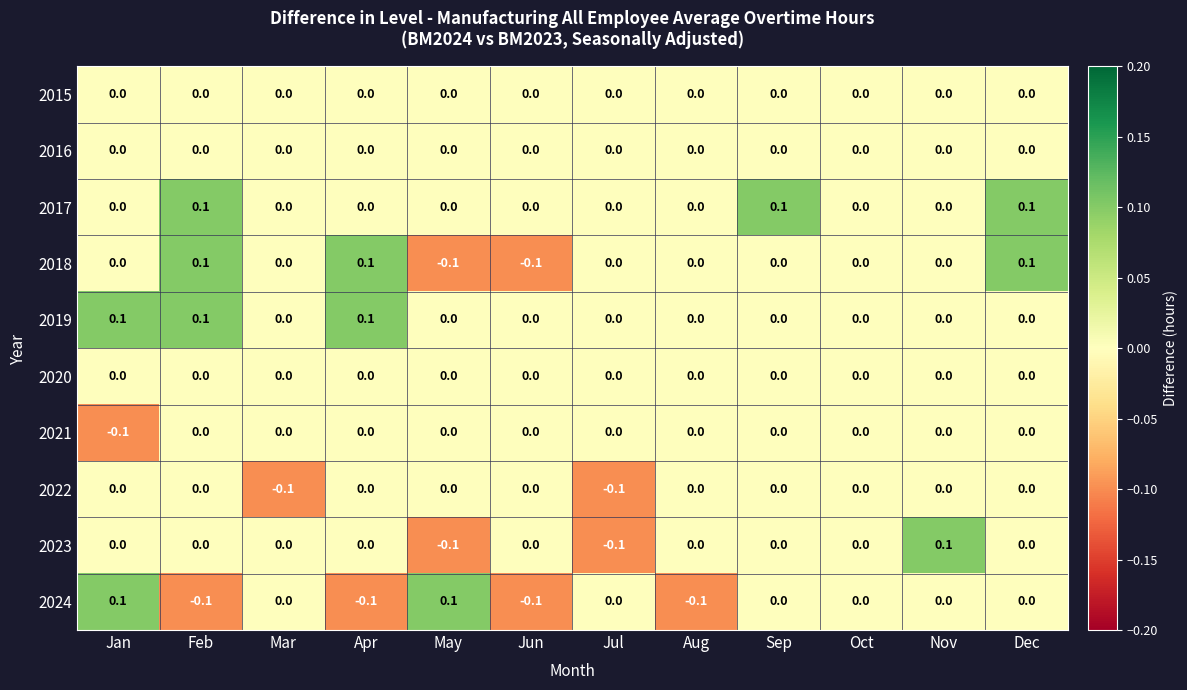

Is the value of 2017 at Dec greater than the value of 2024 at Jul?

Yes